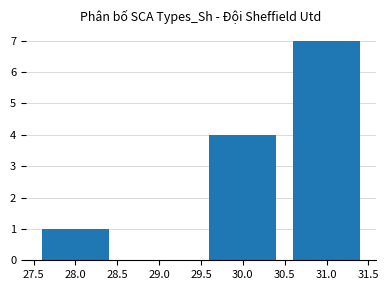

What is the change in value from 28.0 to 31.0?

+6